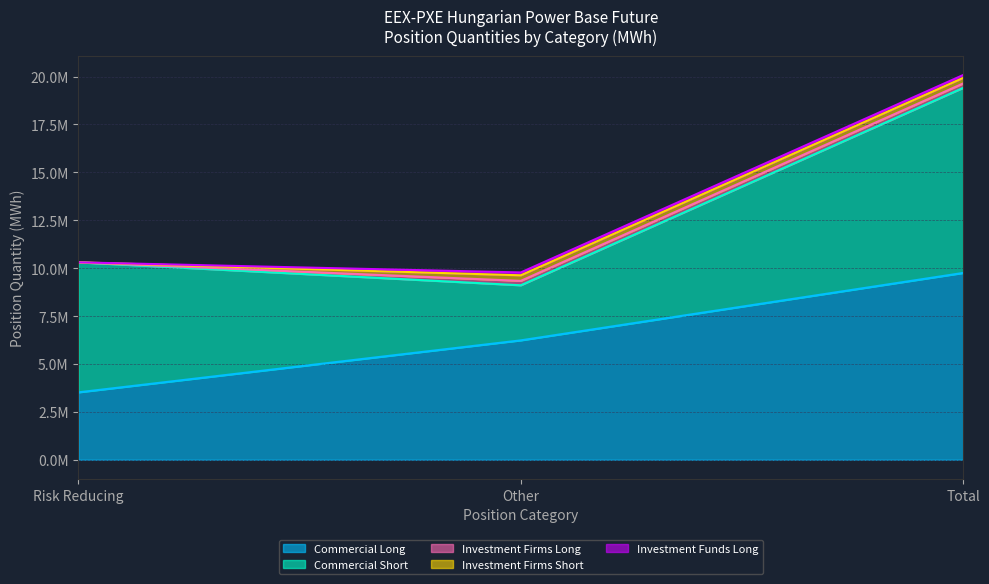

What is the sum of the Investment Funds Long values at Other and Risk Reducing?

149671